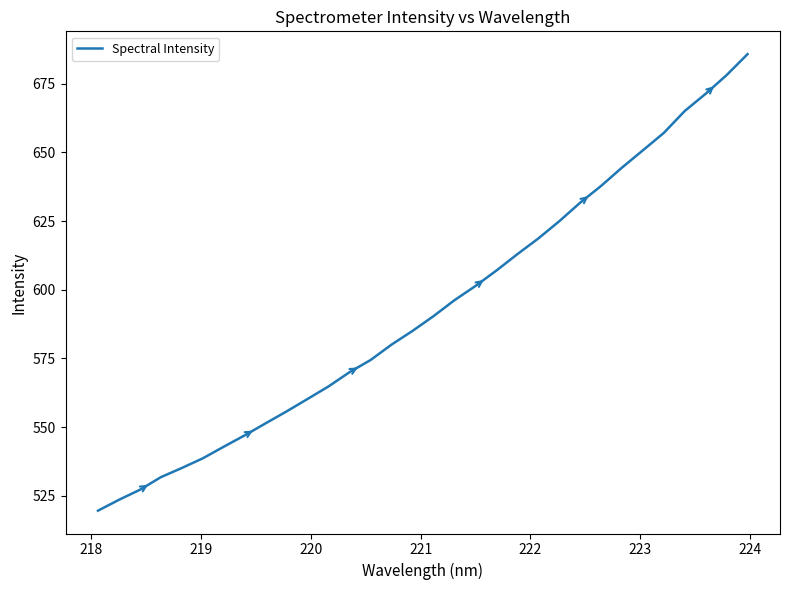

What is the difference between the maximum and second lowest values?

162.2